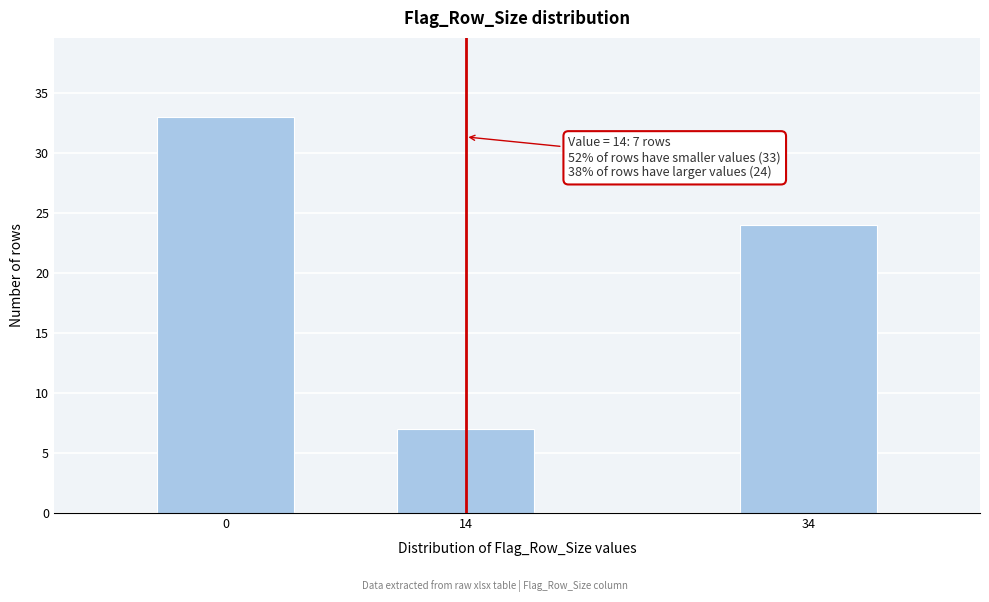

Reading left to right, extract all data points from this chart.

33	7	24